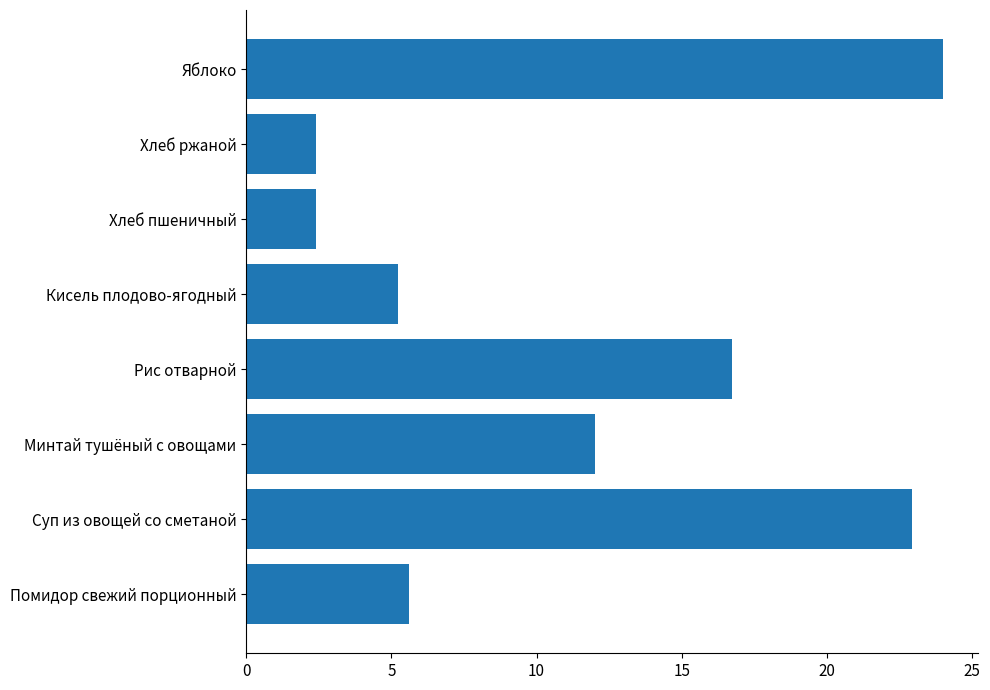

What is the average value?

11.4